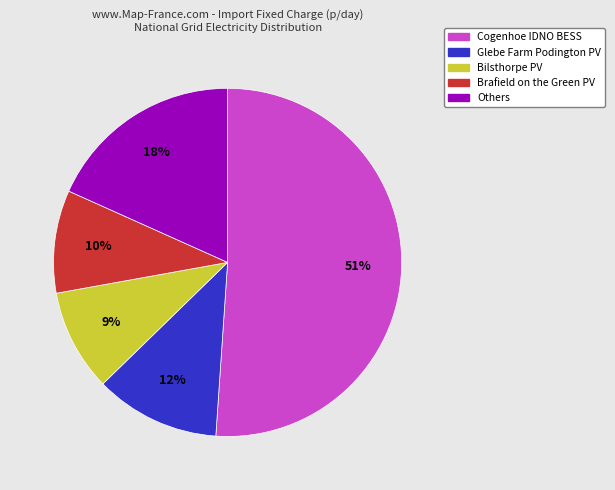

Is the sum of Glebe Farm Podington PV and Brafield on the Green PV greater than half?

No